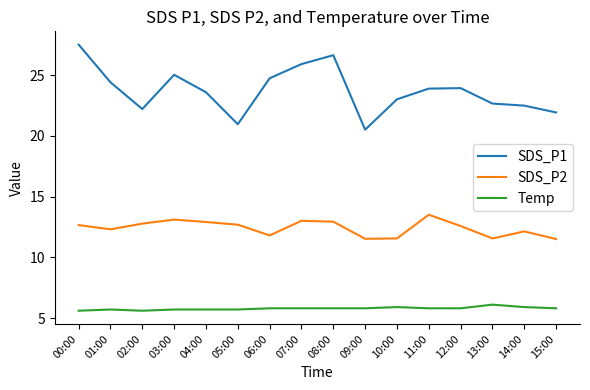

At 06:00, list the series in order from smallest to largest.

Temp, SDS_P2, SDS_P1